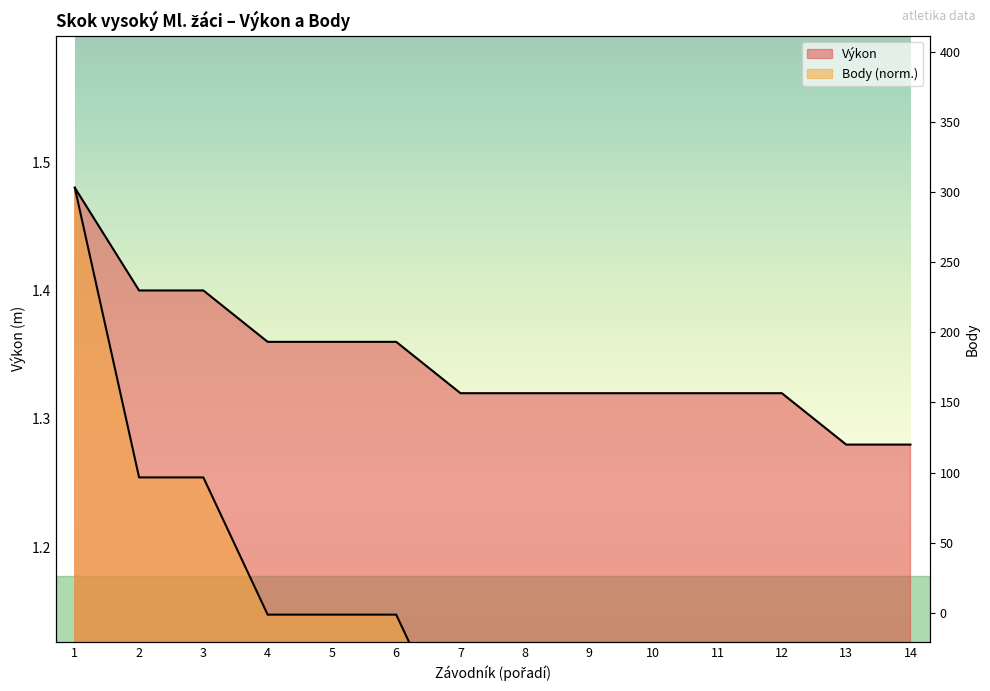

True or false: Body and Výkon cross at least once.

False